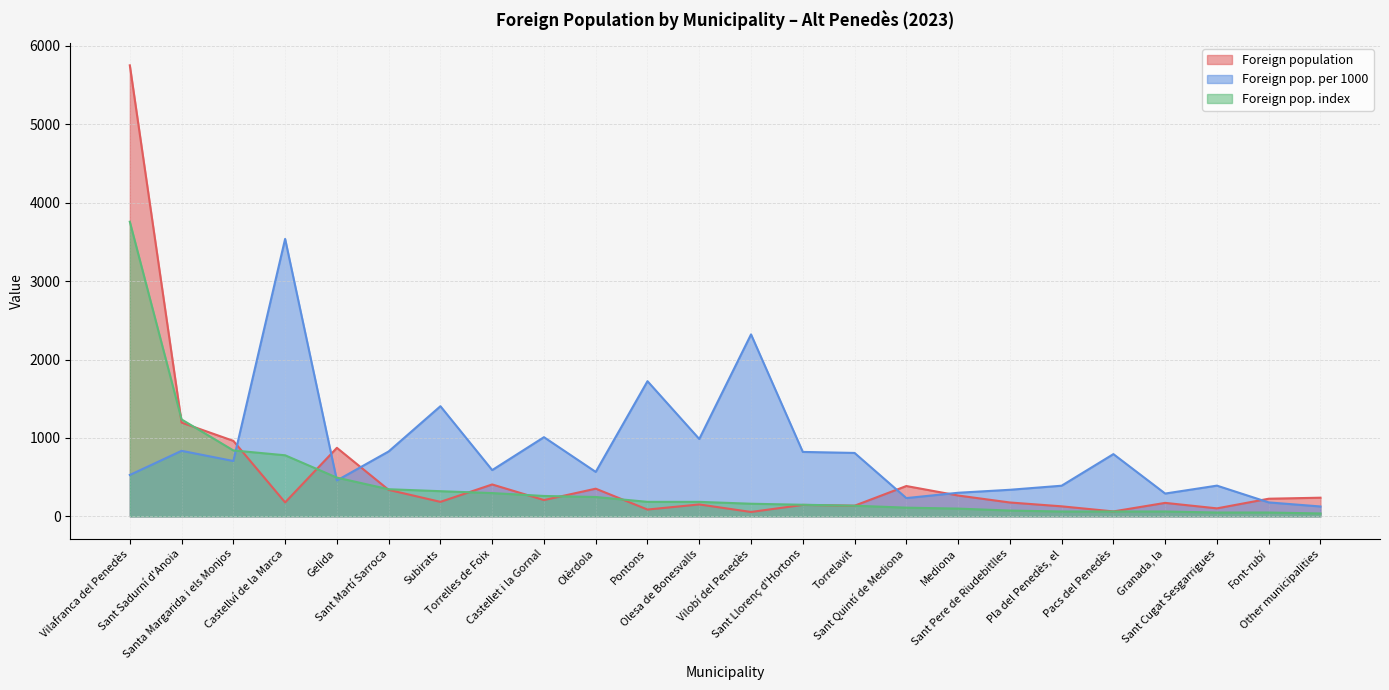

Is it true that Foreign pop. per 1000 equals 1455 at Sant Llorenç d'Hortons?

False